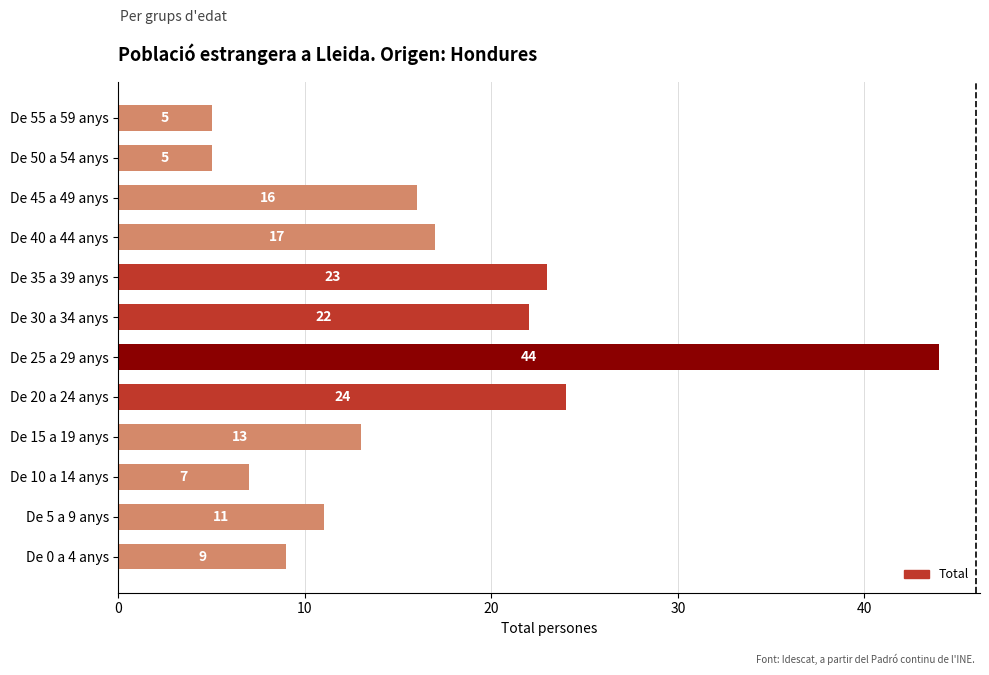

How many bars are there in total?

12